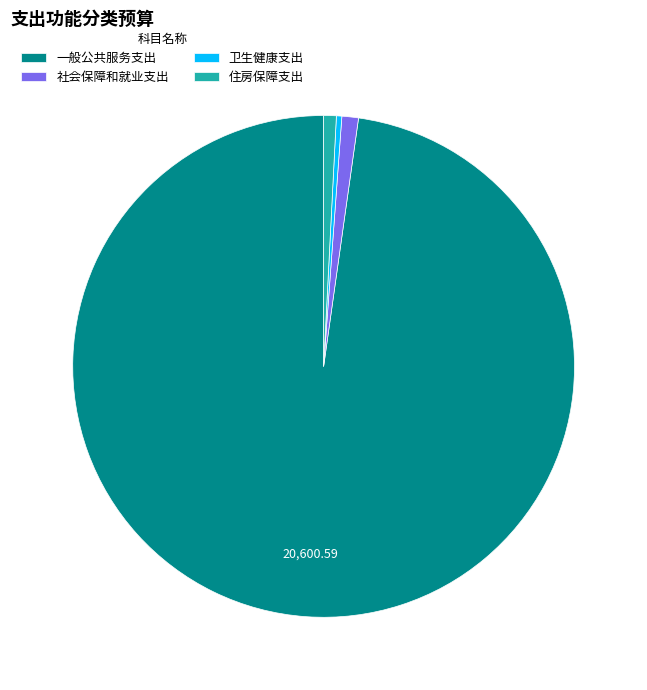

Is it true that 一般公共服务支出 is 98% of the pie?

True